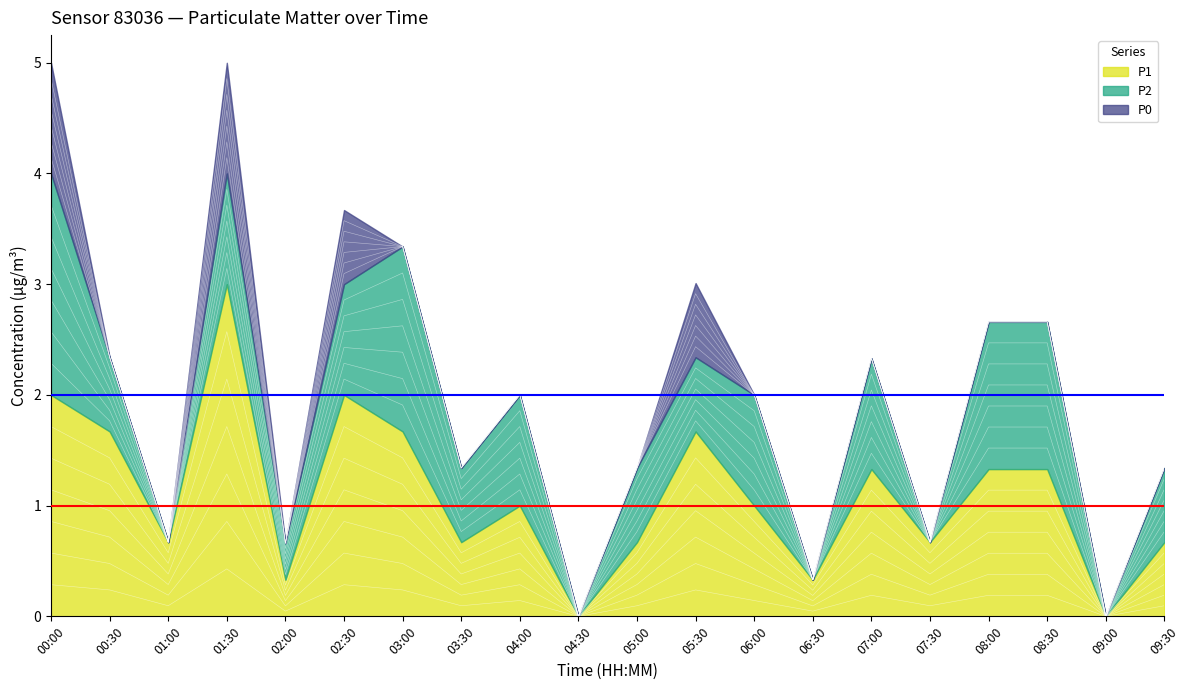

Count the P2 values in the range 0 to 1.

16